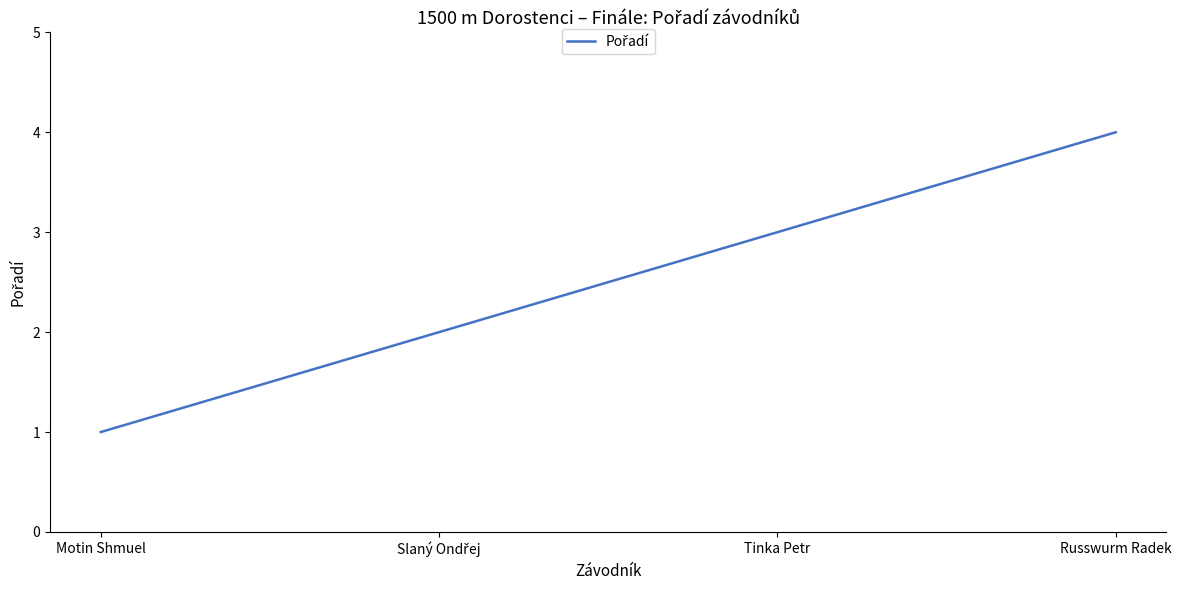

Count the number of data series in this chart.

1